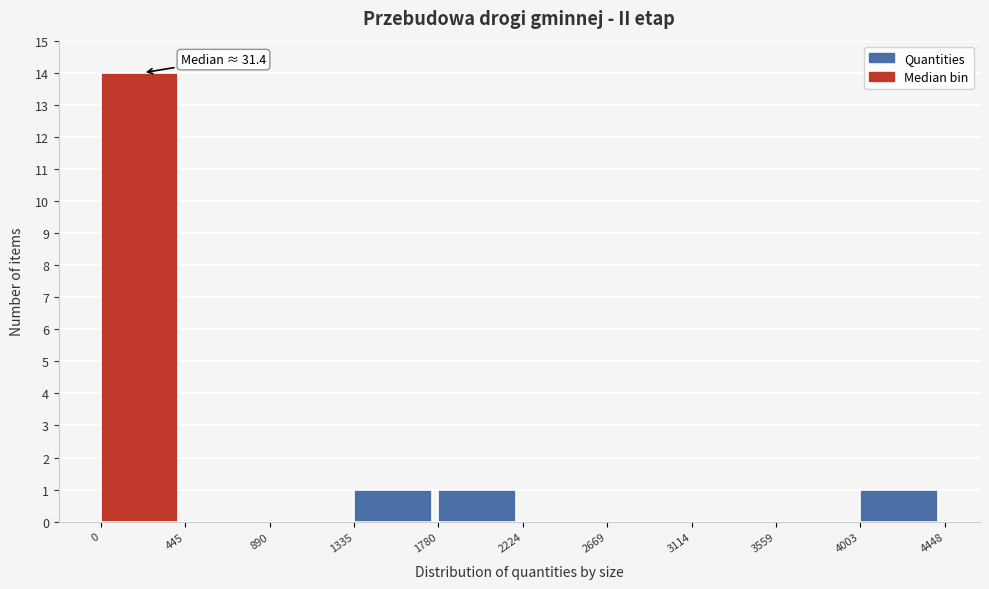

Which range on the x-axis has the tallest bar?

0 to 445